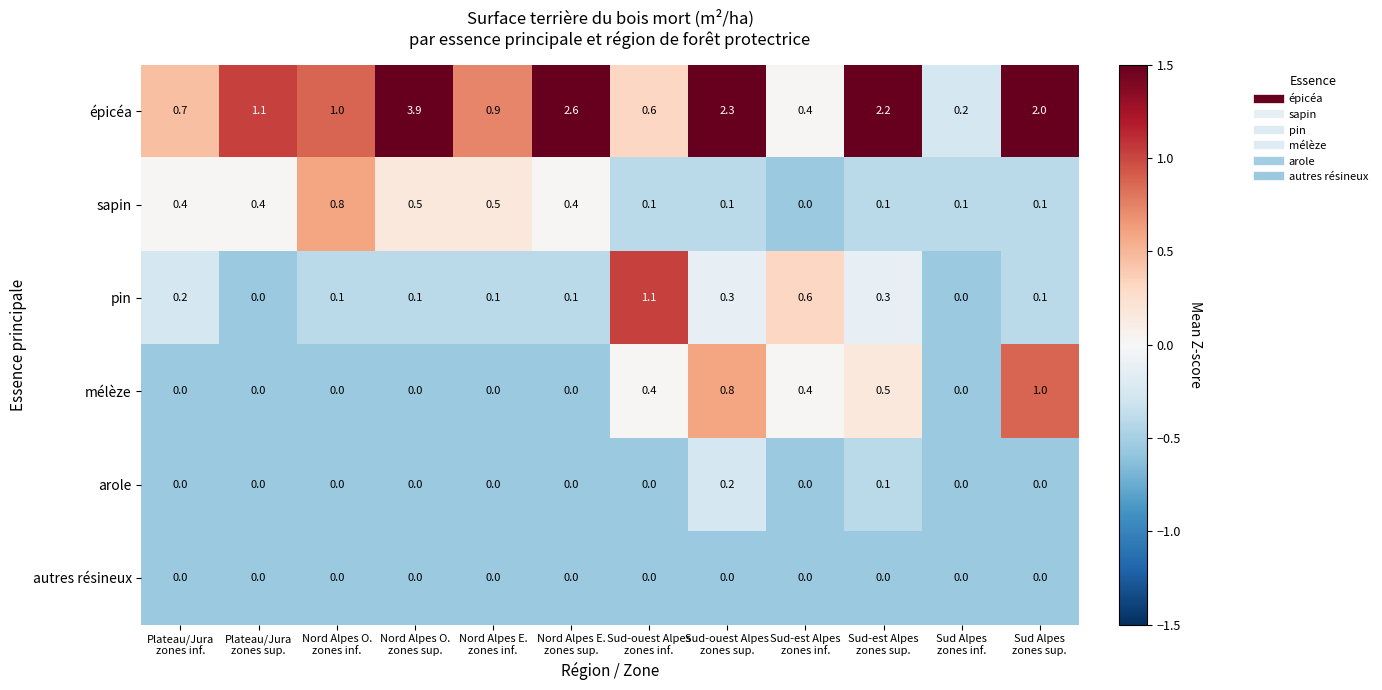

Which series has the largest total across all categories?

épicéa